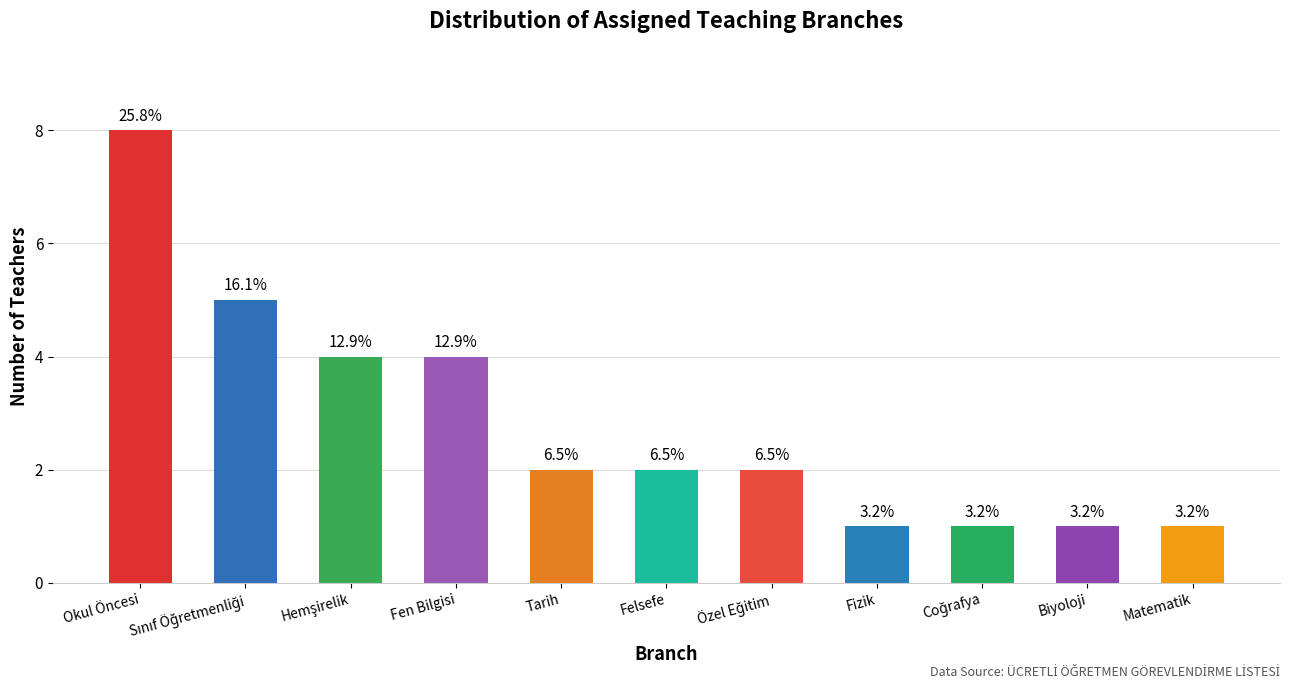

How many bars are there in total?

11